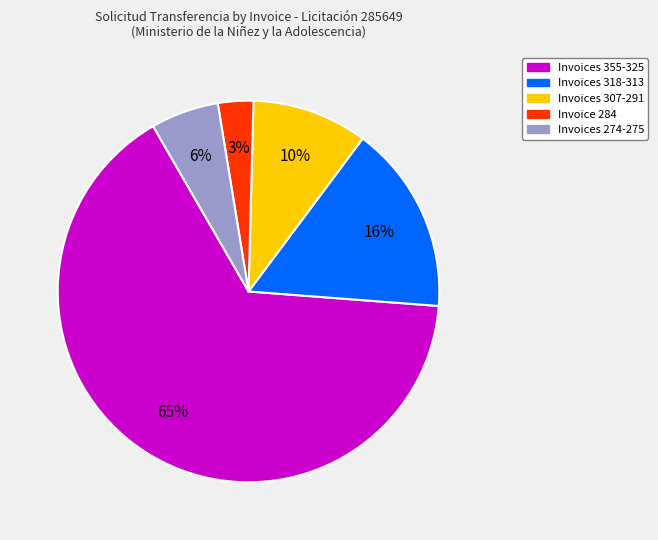

How many segments does this pie chart have?

5